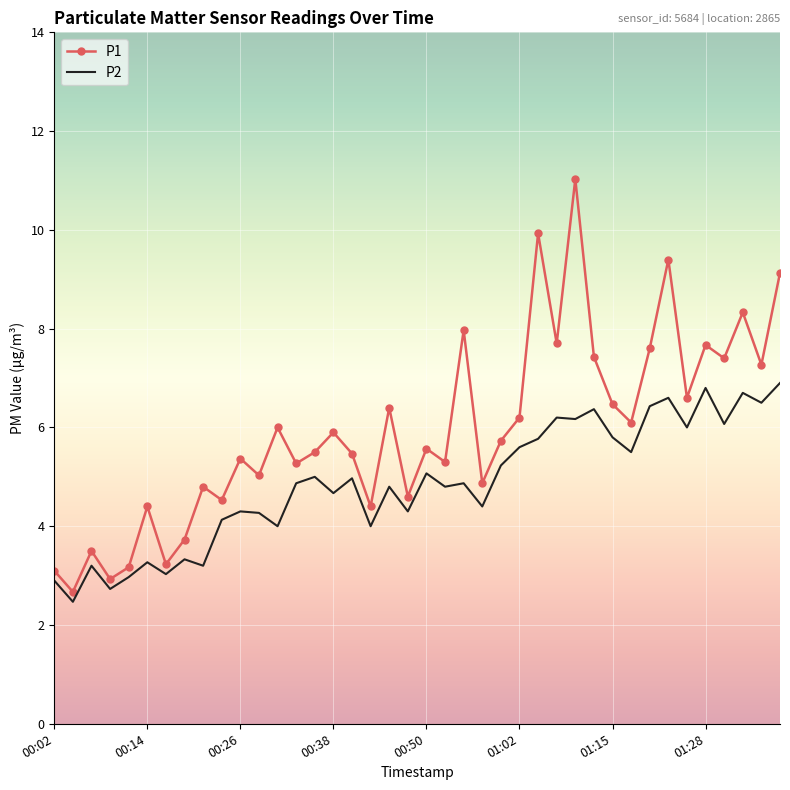

How many categories are shown in the chart?

40